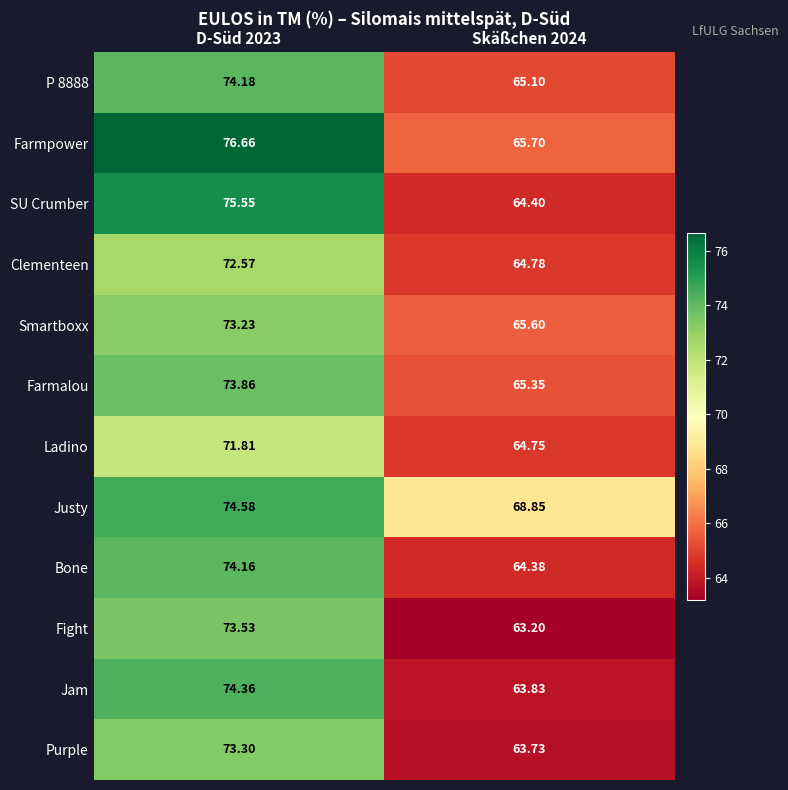

Between D-Süd 2023 and Skäßchen 2024, which series saw the biggest shift?

SU Crumber